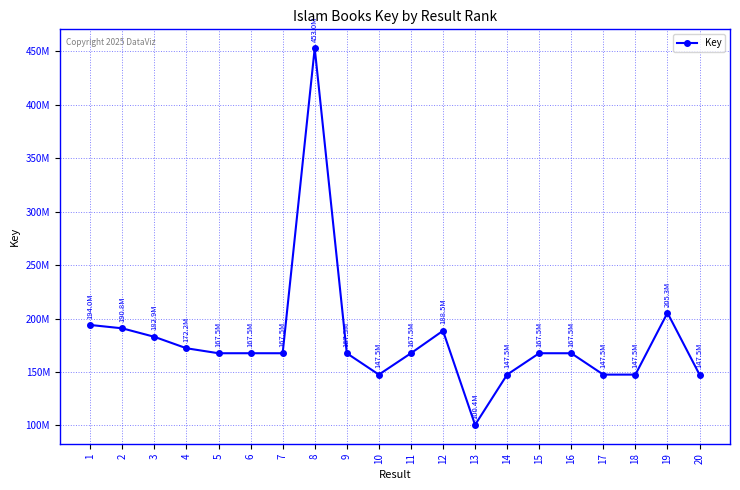

What is the change in value from 4 to 20?

-24666517